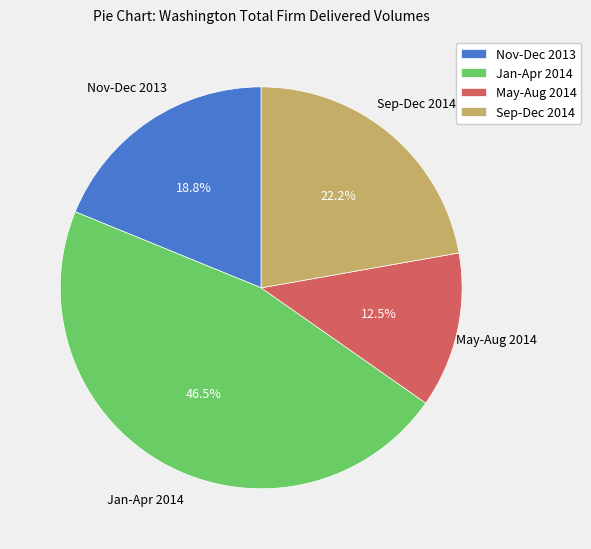

Combined, what portion of the pie is Nov-Dec 2013 and Sep-Dec 2014?

41.0%